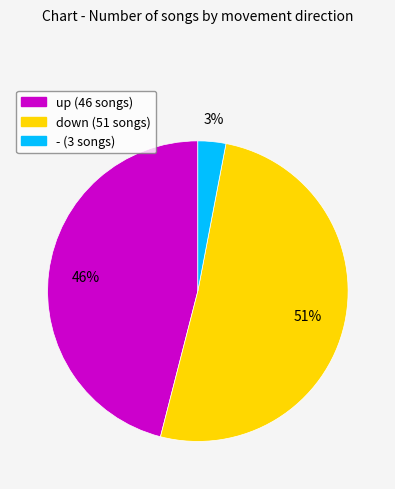

To the nearest percent, what is the combined percentage of up and -?

49%